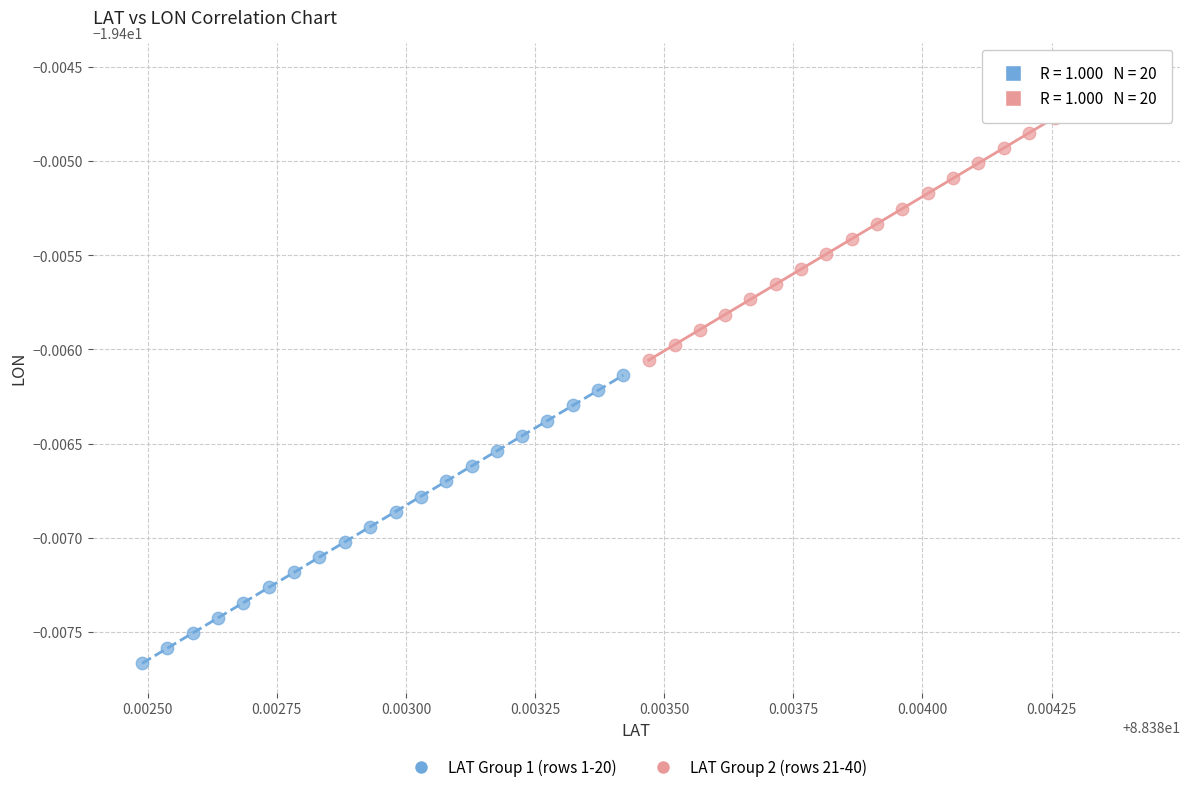

Which series contains the lowest Y value?

LAT Group 1 (rows 1-20)